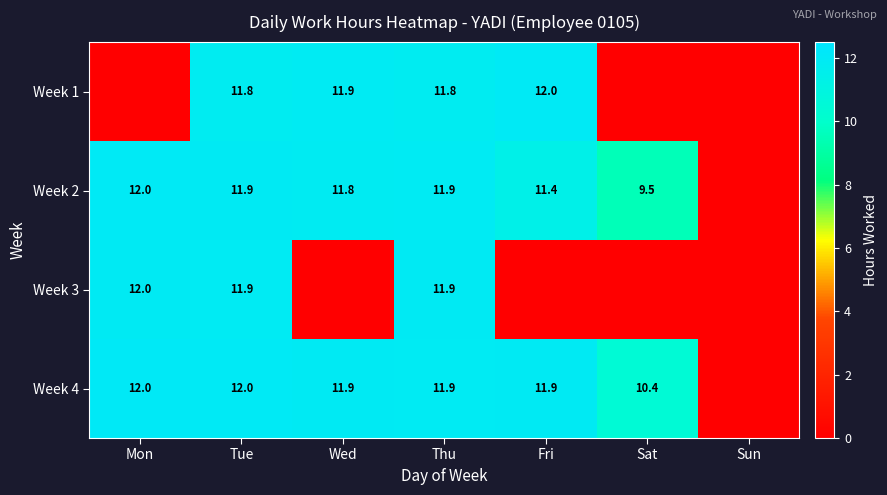

The value of Week 4 at Mon is 12.0. True or false?

True